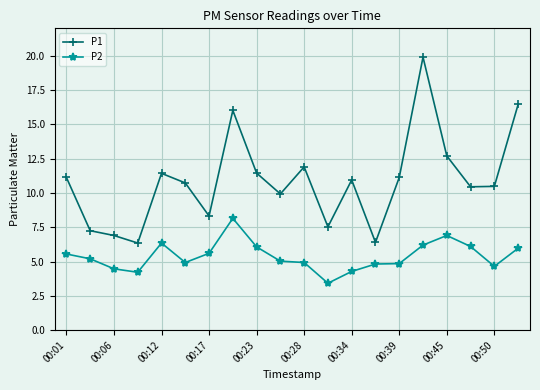

Which series has the largest total across all categories?

P1